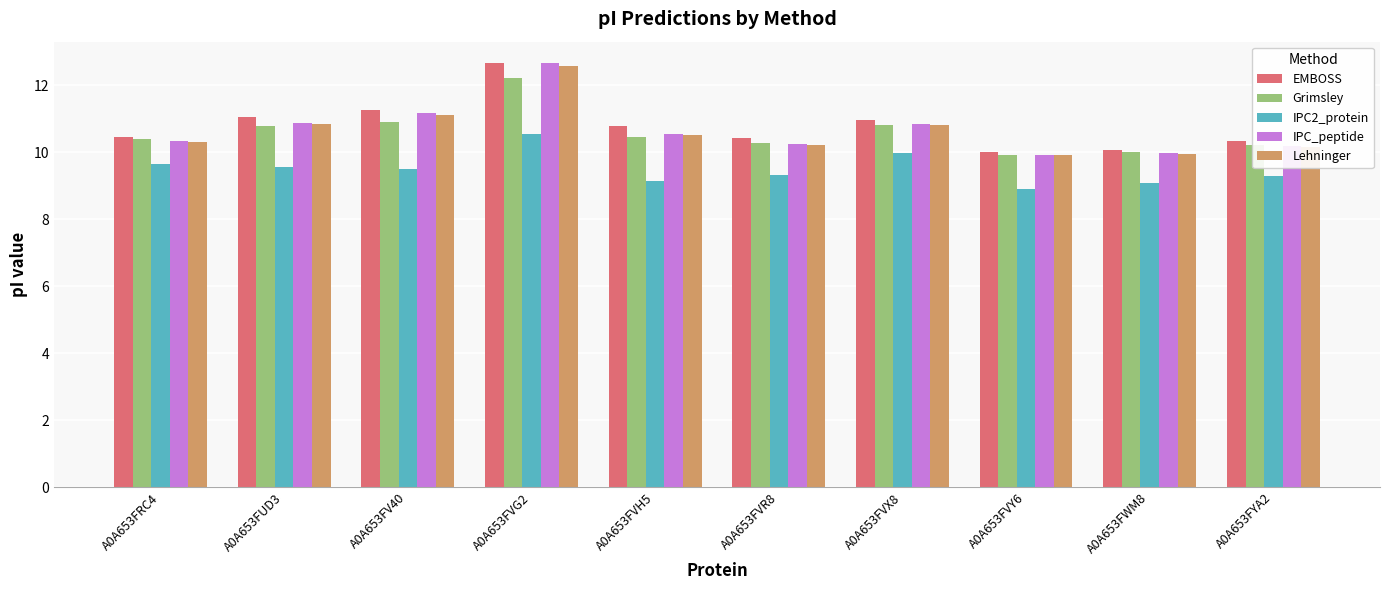

What is the label of the 10th bar from the right?

A0A653FRC4